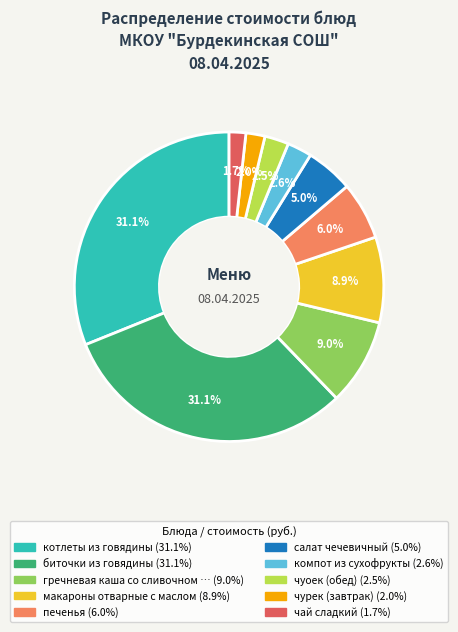

Does any single category account for the majority?

No